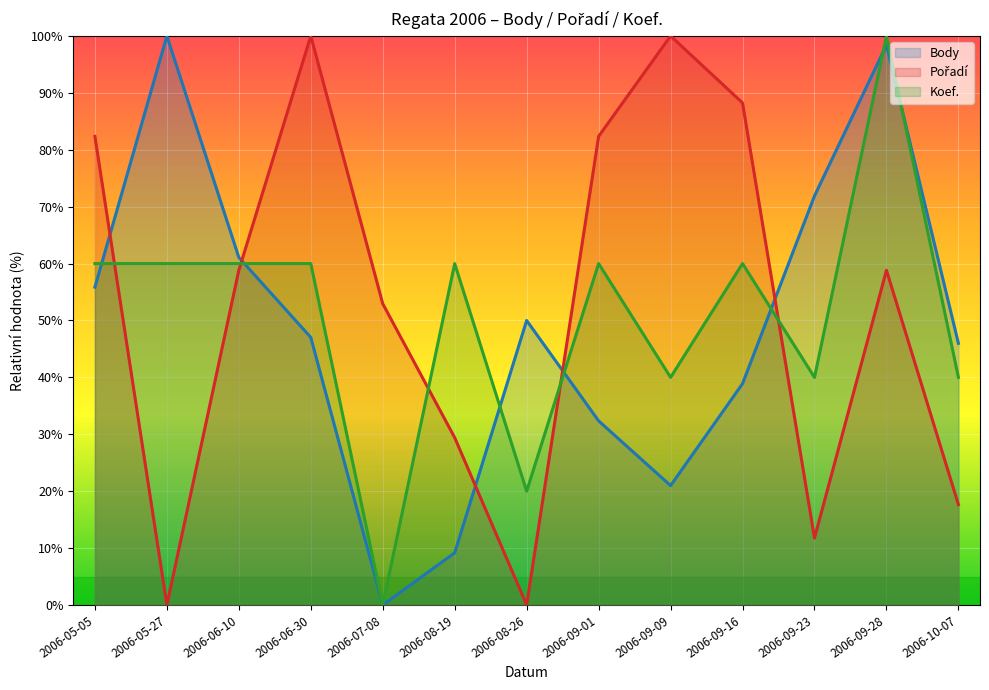

What is the spread (max minus min) of values at 2006-05-27?

100.0